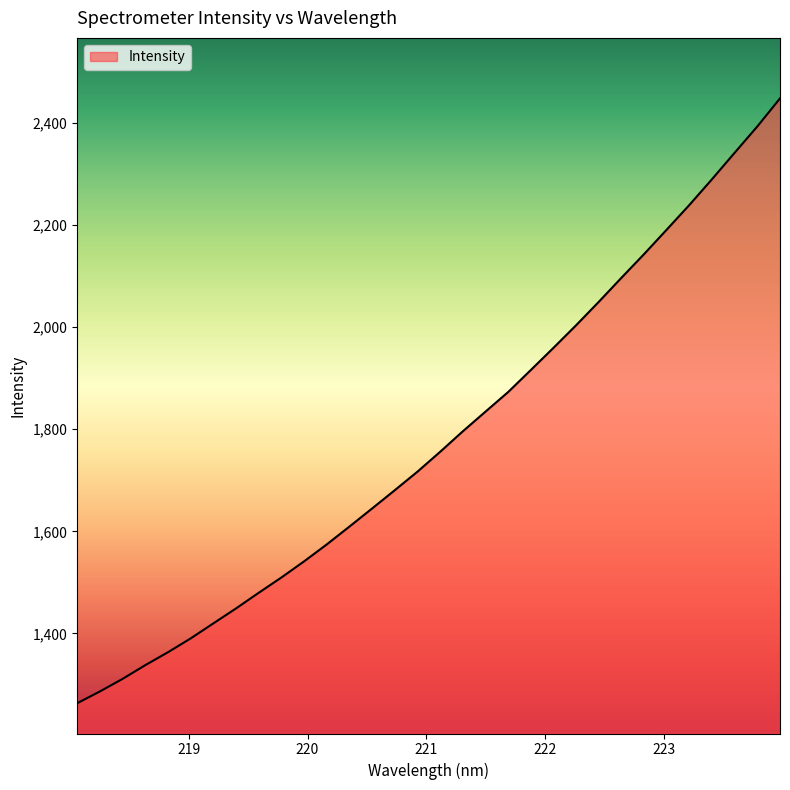

What is the difference between the maximum and minimum values?

1184.9